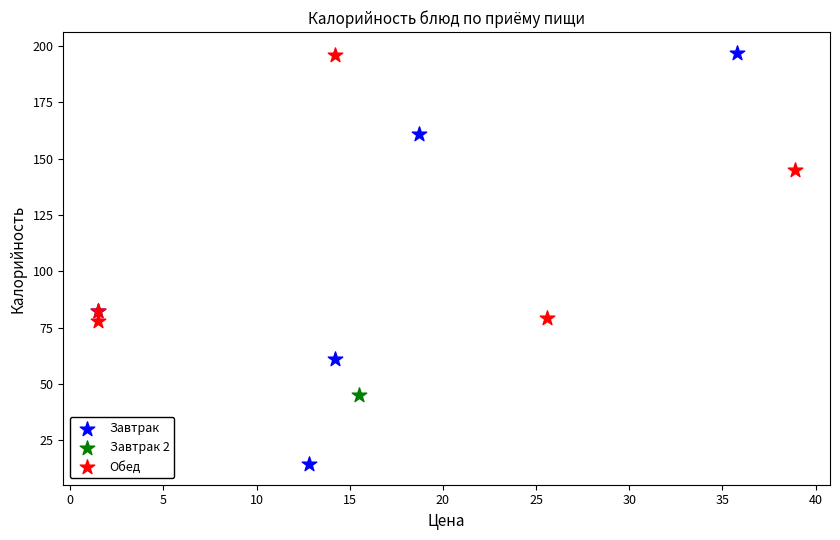

What are all the series names shown in the legend?

Завтрак, Завтрак 2, Обед